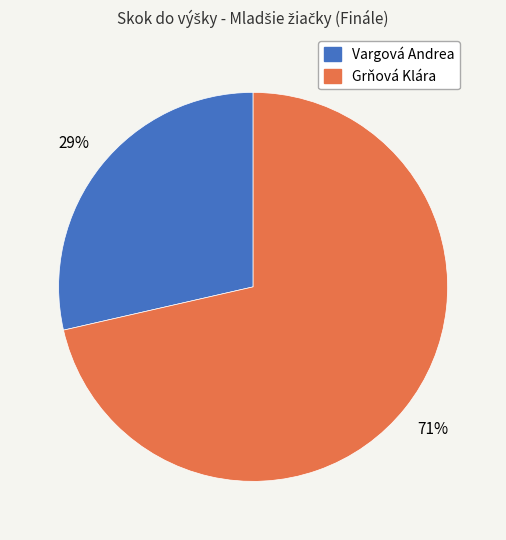

What is the smallest slice in the pie chart?

Vargová Andrea